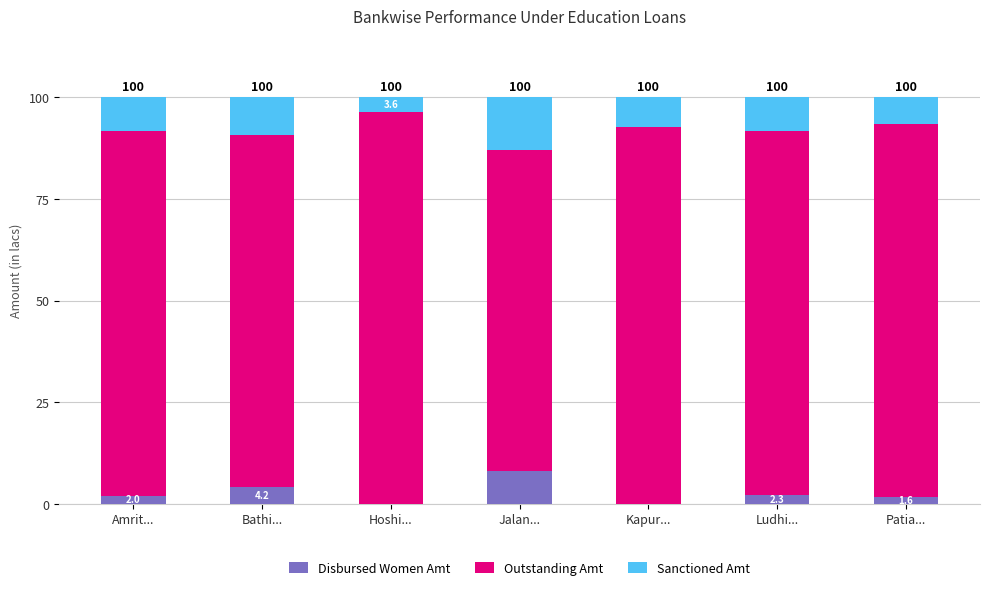

What is the label of the 1st bar from the left?

Amrit...